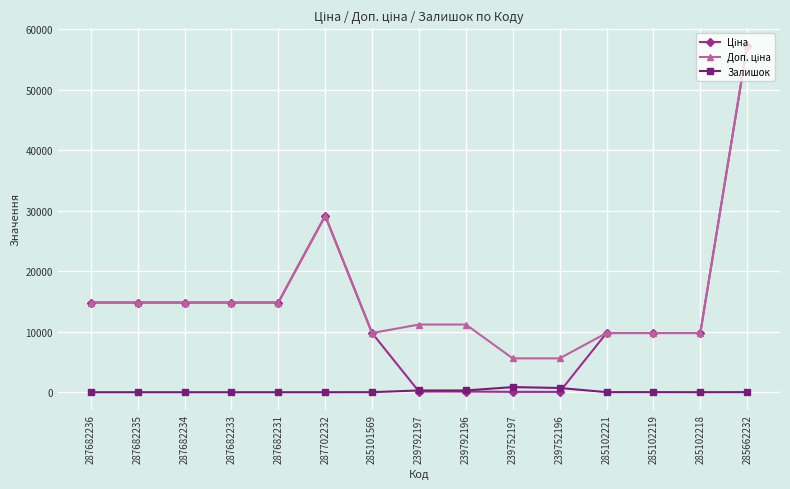

True or false: Залишок has more than 0 points higher than both neighbors.

True